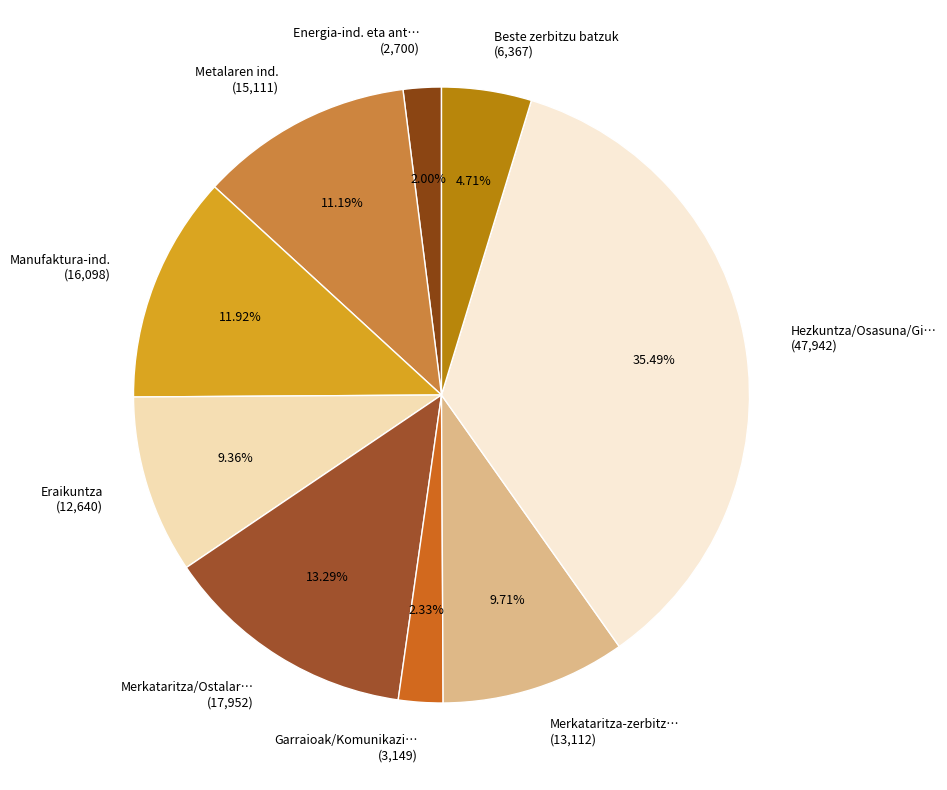

Which has a higher value, Metalaren ind. (15,111) or Energia-ind. eta ant… (2,700)?

Metalaren ind. (15,111)